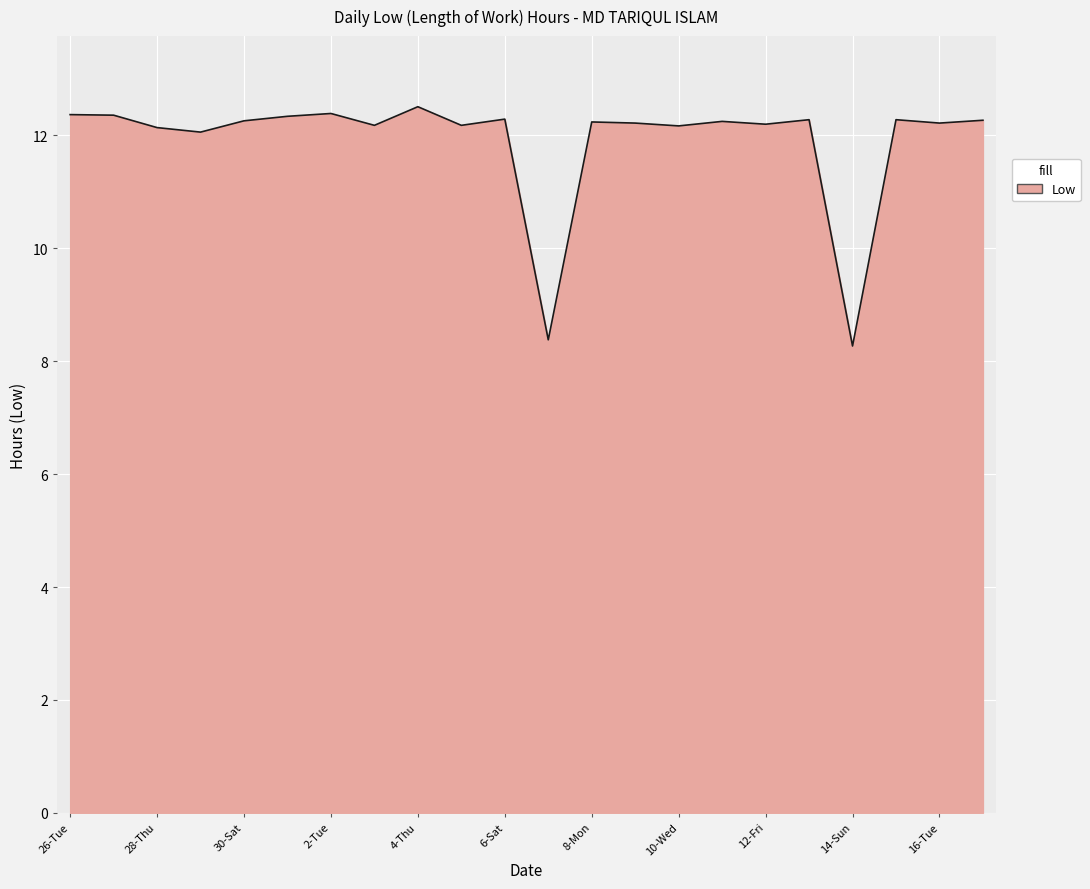

How many values are below 12?

2